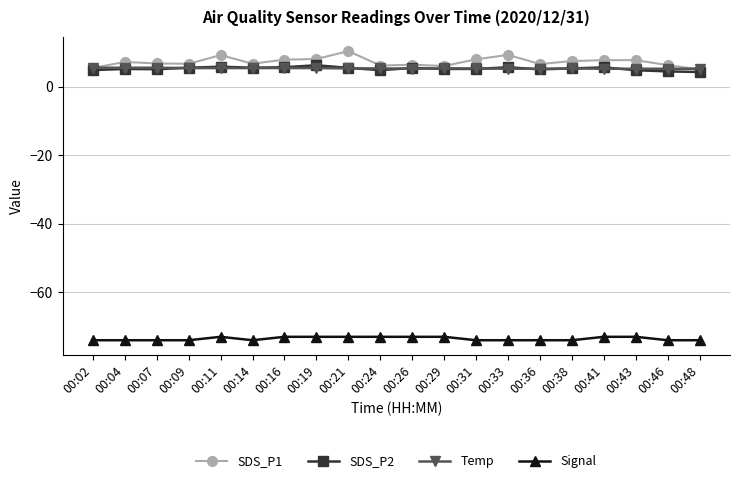

True or false: SDS_P2 has more than 1 points higher than both neighbors.

True